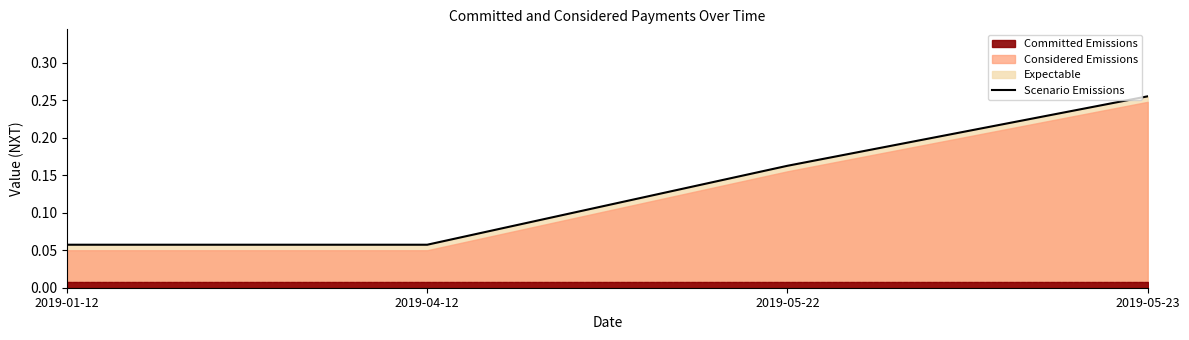

Which has a higher value, 2019-04-12 or 2019-05-22?

2019-05-22